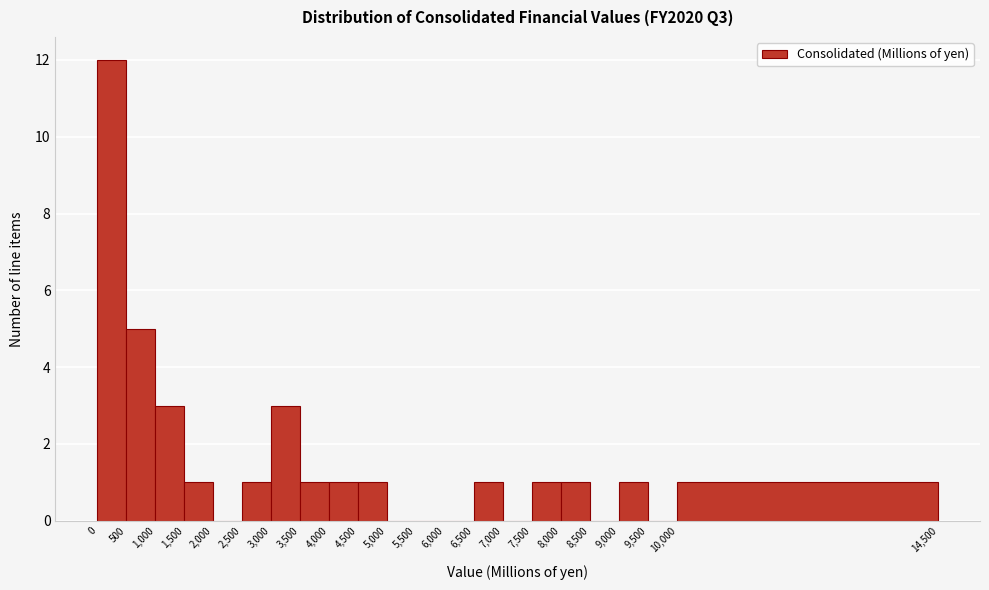

Reading left to right, list every bar in this chart as the range it spans on the x-axis followed by its height. The values are not printed on the chart, so give them approximately, as read against the axis.

0 to 500: 12
500 to 1,000: 5
1,000 to 1,500: 3
1,500 to 2,000: 1
2,000 to 2,500: 0
2,500 to 3,000: 1
3,000 to 3,500: 3
3,500 to 4,000: 1
4,000 to 4,500: 1
4,500 to 5,000: 1
5,000 to 5,500: 0
5,500 to 6,000: 0
6,000 to 6,500: 0
6,500 to 7,000: 1
7,000 to 7,500: 0
7,500 to 8,000: 1
8,000 to 8,500: 1
8,500 to 9,000: 0
9,000 to 9,500: 1
9,500 to 10,000: 0
10,000 to 14,500: 1